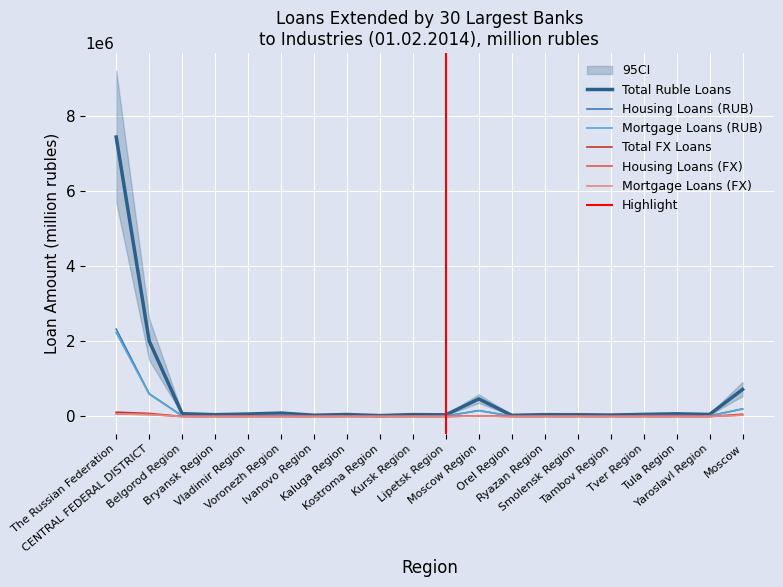

What is the sum of all Housing Loans (RUB) values?

3532558